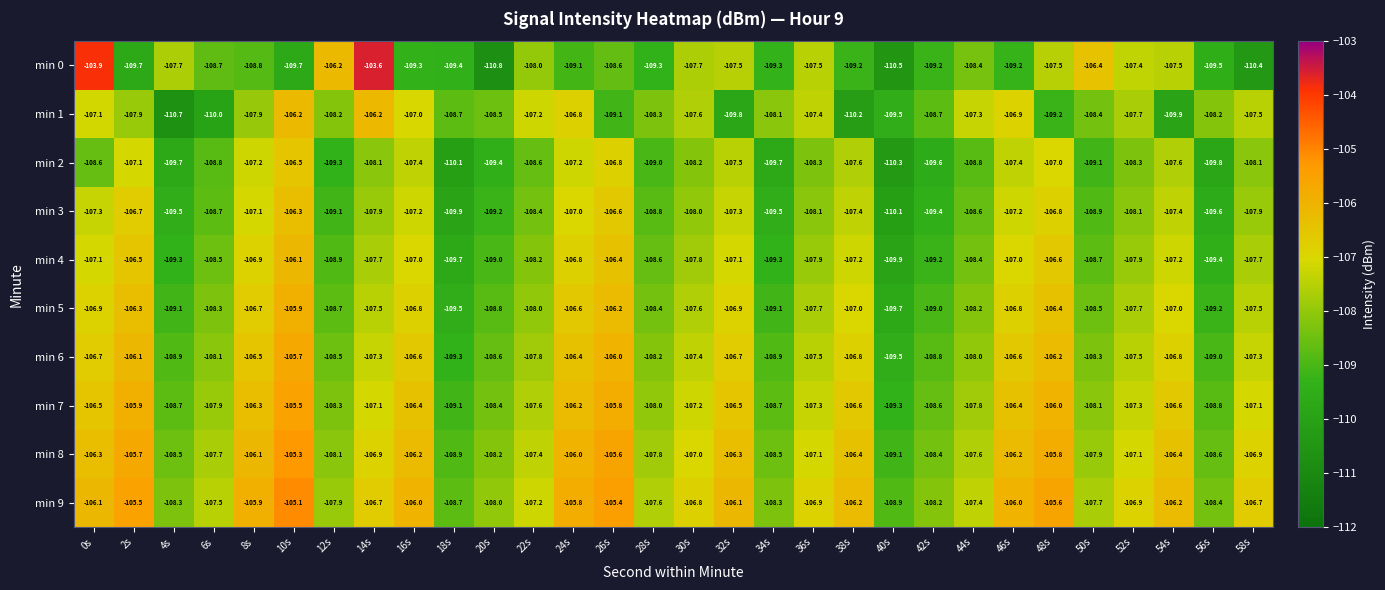

What is the difference between the min 7 values at 34s and 26s?

2.9